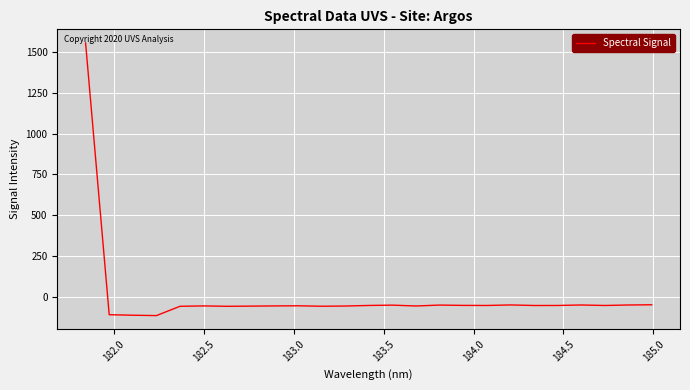

Count the number of data series in this chart.

1